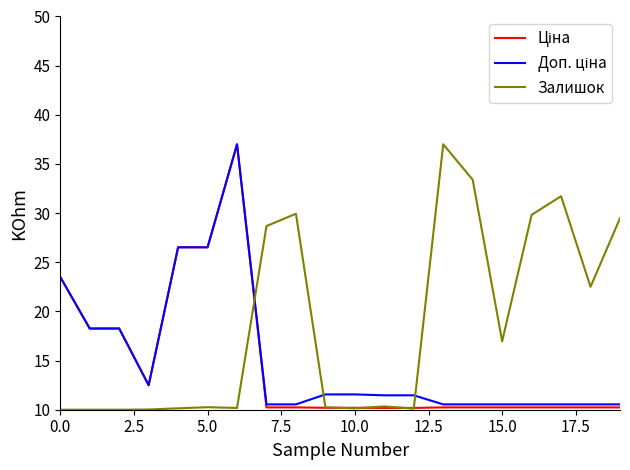

What is the smallest value displayed?

10.0